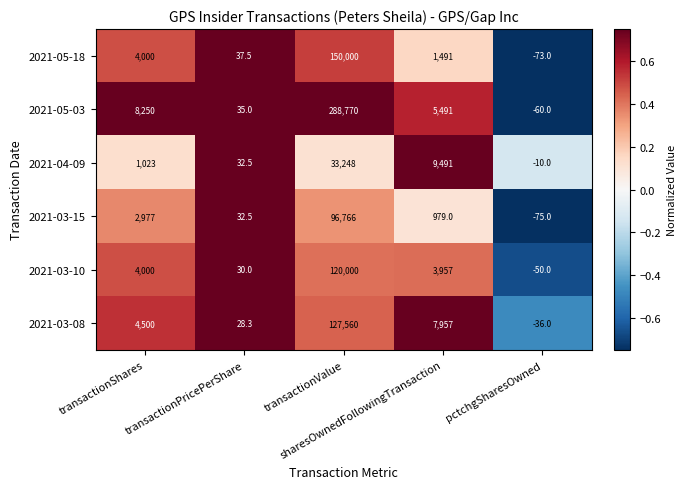

What is the average value of the 2021-04-09 series?

8756.9